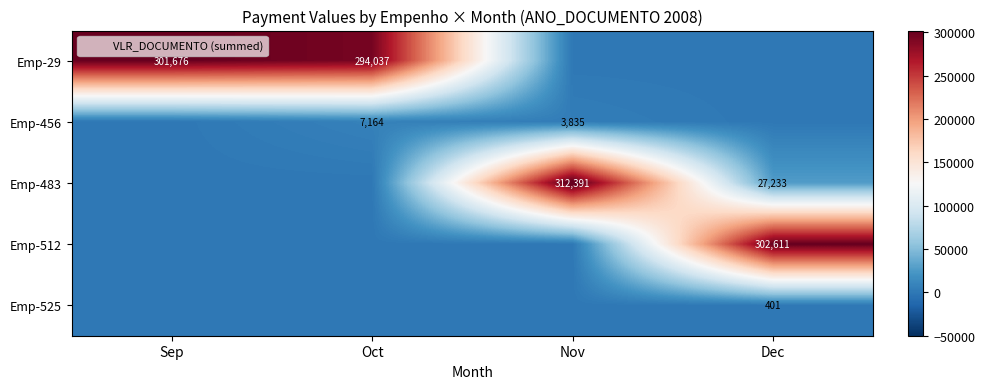

Rank the series at Oct from highest to lowest value.

Emp-29, Emp-456, Emp-483, Emp-512, Emp-525